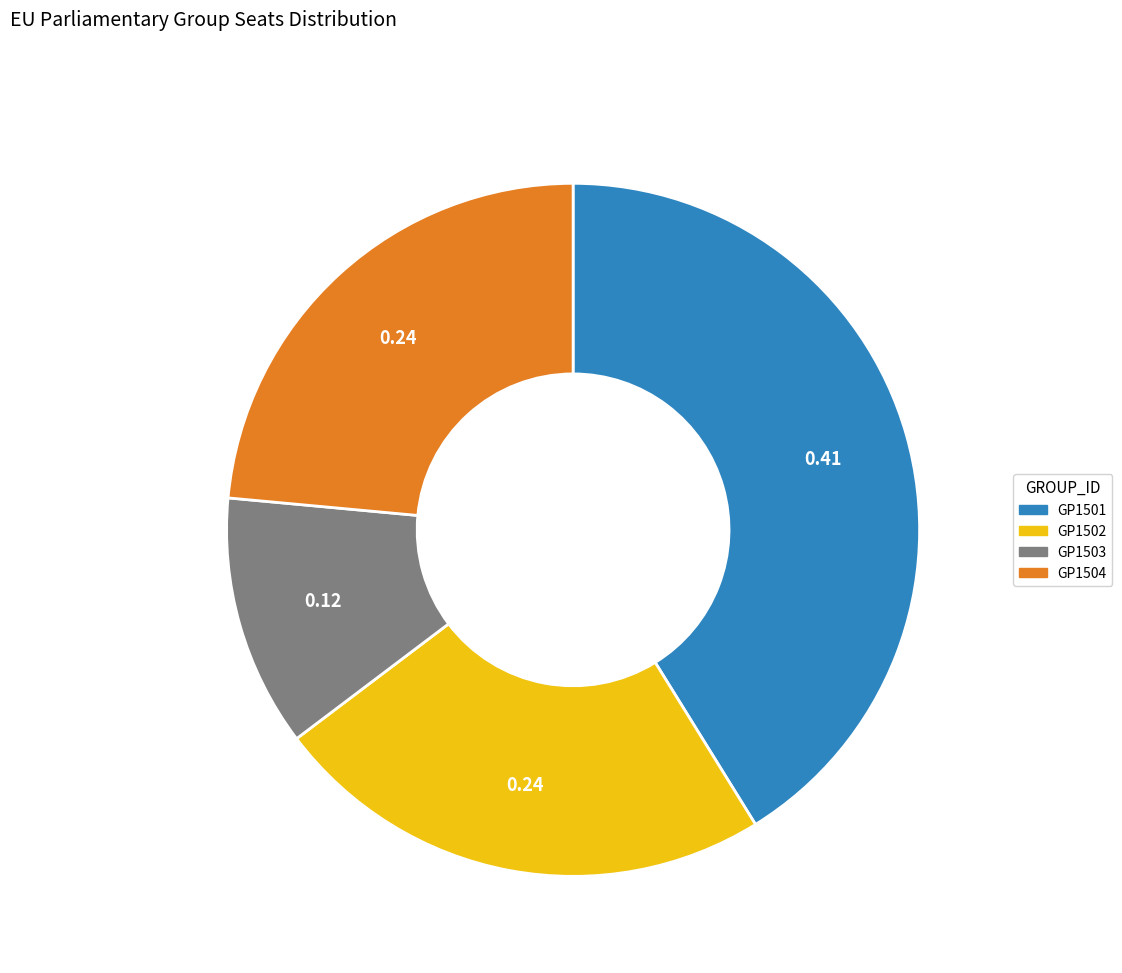

Is the sum of GP1502 and GP1503 greater than half?

No